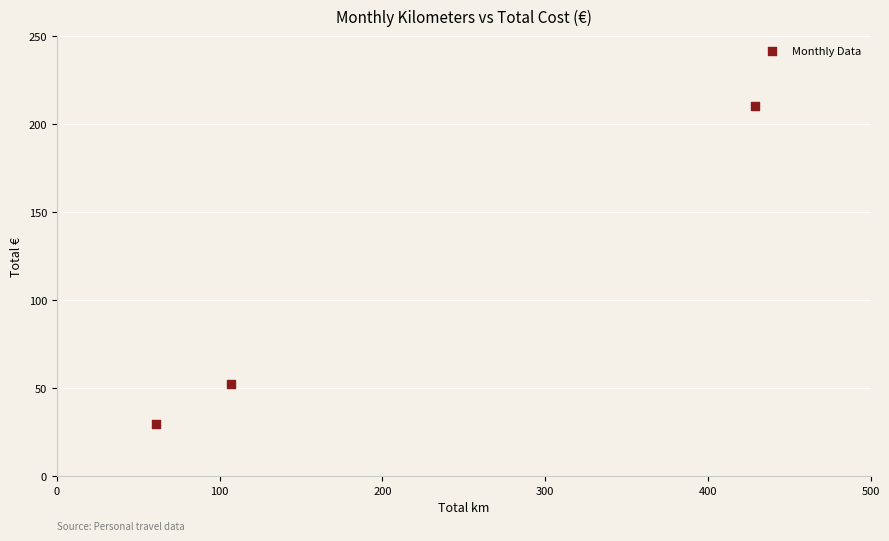

What is the average X value?

199.0